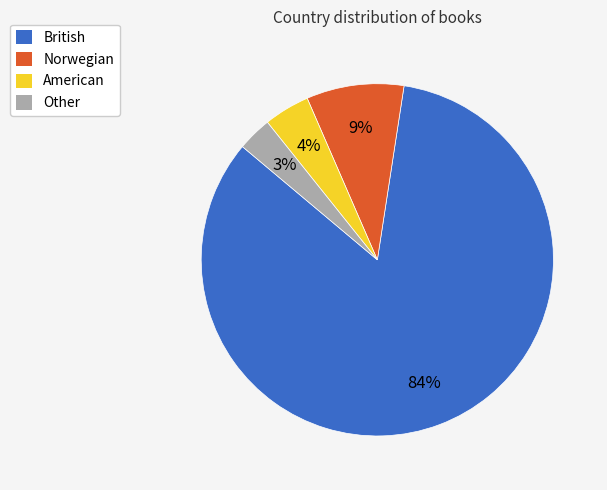

Between Norwegian and British, which is larger?

British